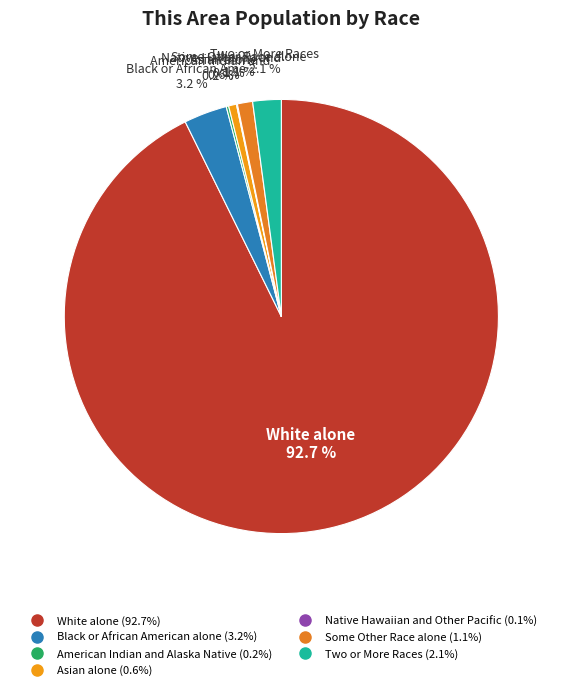

Approximately how many times larger is the value at Some Other Race alone compared to Asian alone?

1.9